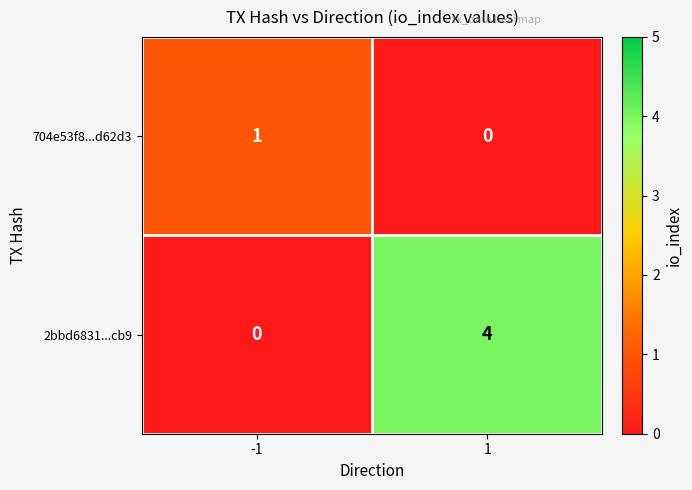

What is the maximum value shown in the chart?

4